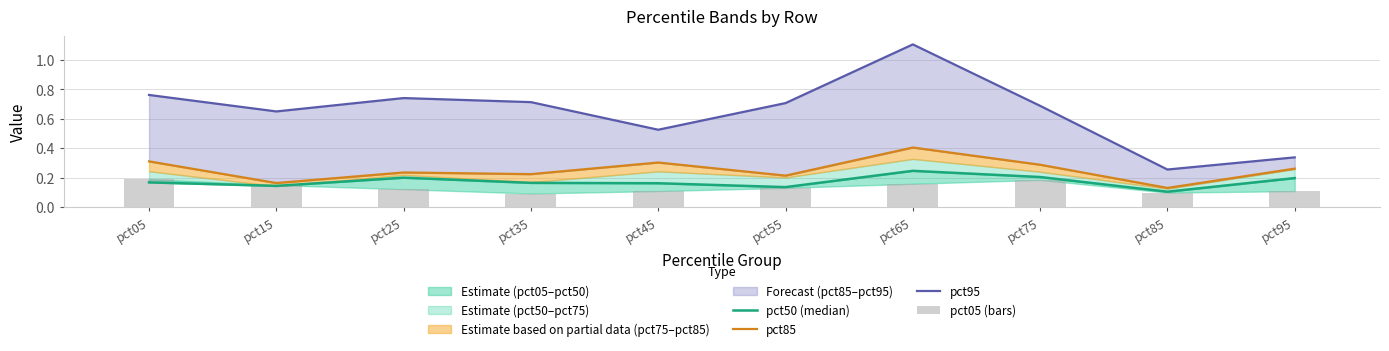

What is the sum of all pct95 values?

6.5